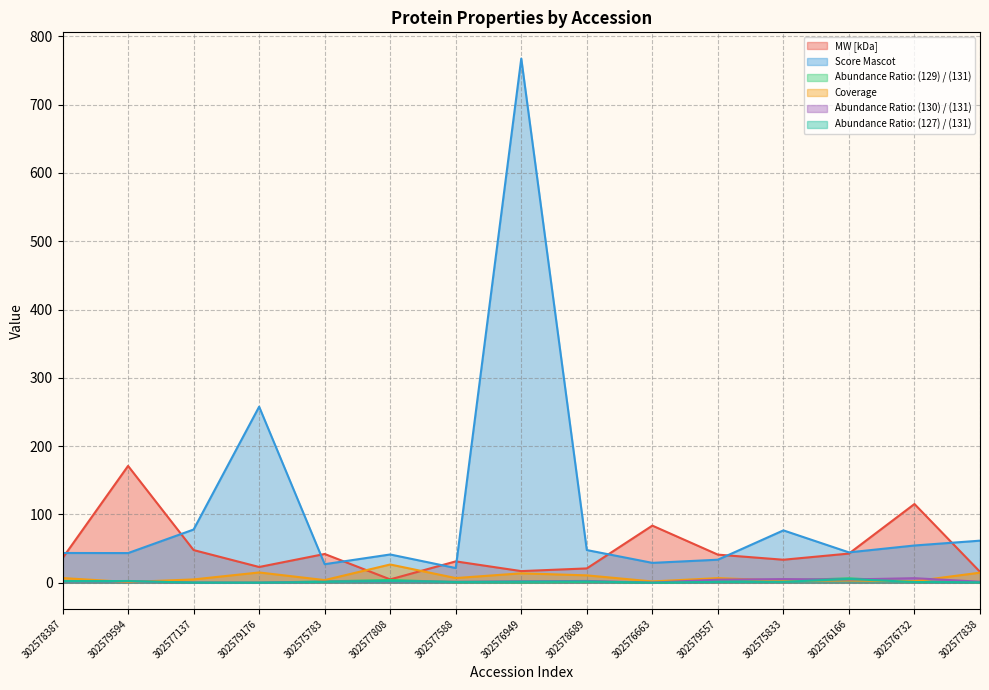

Between 302579176 and 302576663, which series saw the biggest shift?

Score Mascot